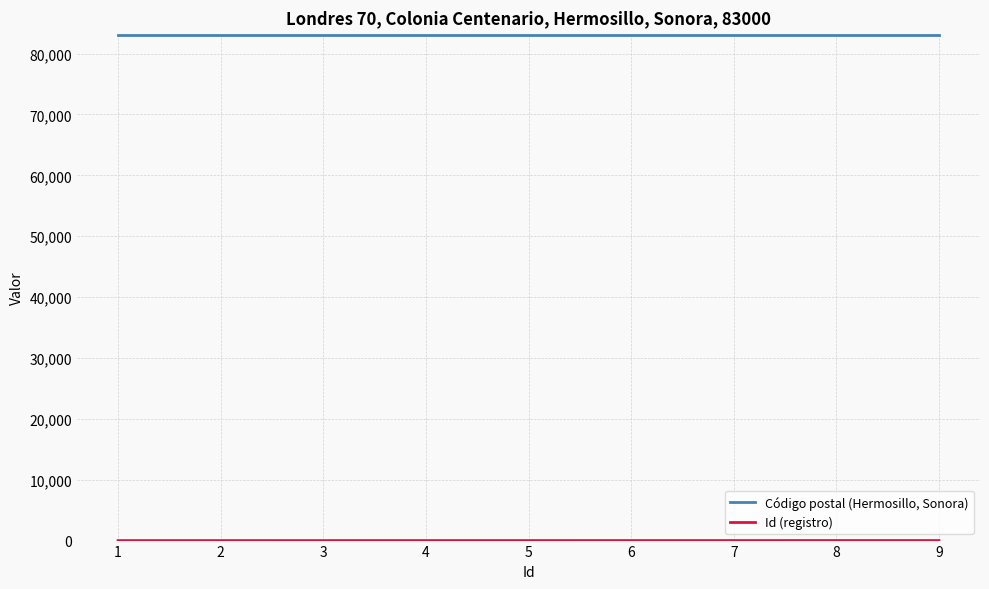

What is the maximum value for Código postal (Hermosillo, Sonora)?

83000